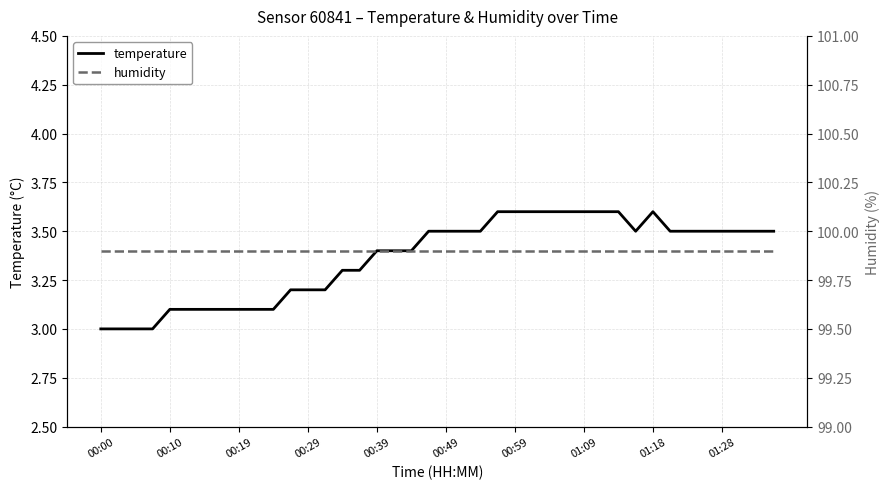

Read the temperature value at 00:29.

3.2